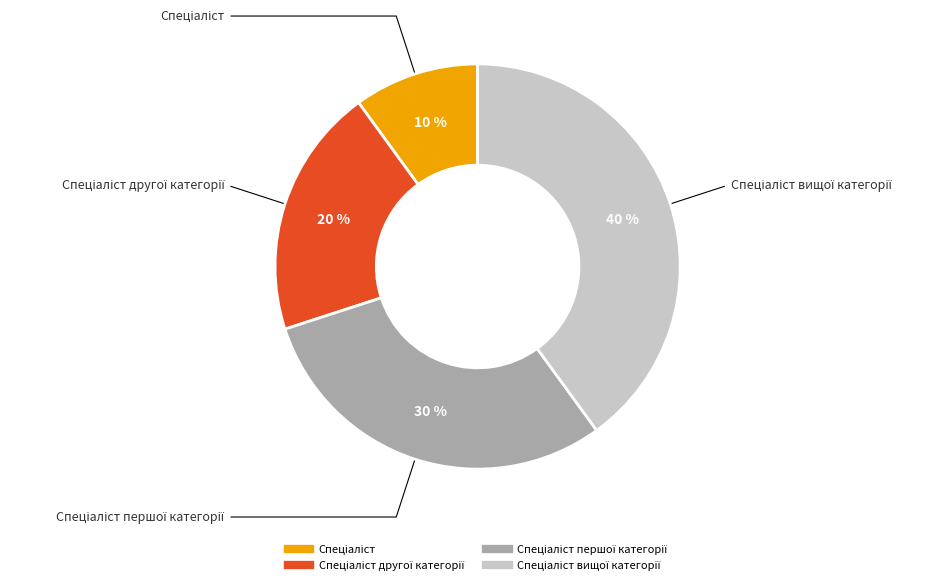

Does any single category account for the majority?

No